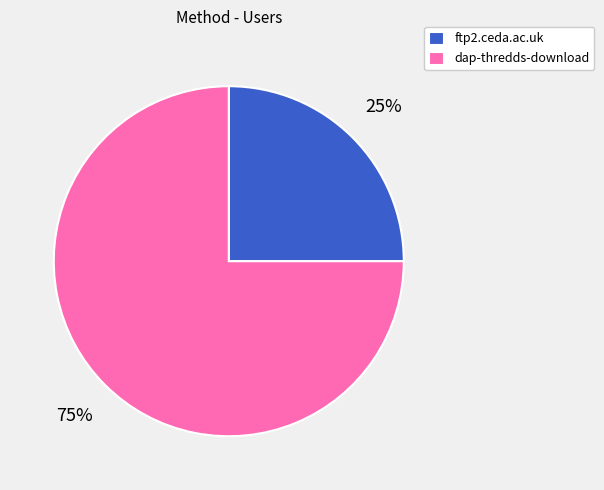

True or false: dap-thredds-download accounts for 75% of the total.

True